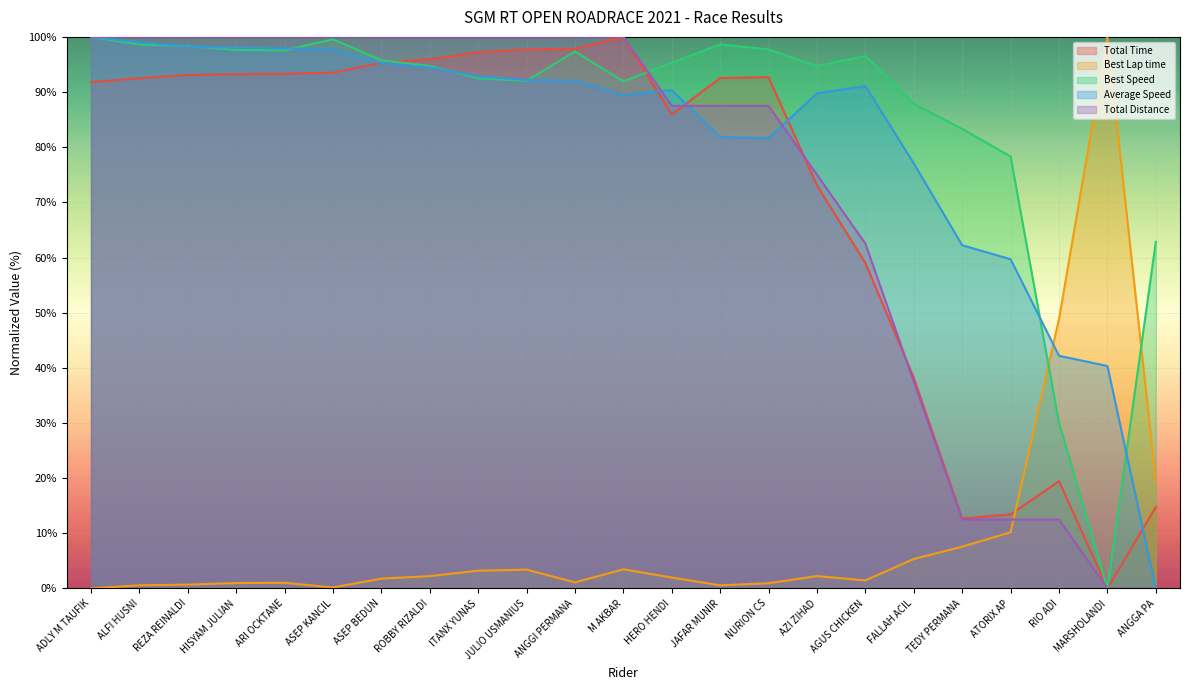

Reading left to right, list all the values displayed in this chart.

Total Time: 91.8	92.5	93.1	93.2	93.3	93.5	95.3	96.0	97.2	97.7	97.8	100.0	85.9	92.5	92.7	73.1	59.0	38.2	12.7	13.4	19.4	0.0	14.7
Best Lap time: 0.0	0.6	0.7	1.0	1.0	0.2	1.8	2.2	3.2	3.4	1.1	3.5	2.0	0.6	0.9	2.2	1.5	5.3	7.6	10.2	48.8	100.0	19.5
Best Speed: 100.0	98.6	98.3	97.6	97.5	99.6	95.7	94.7	92.5	92.1	97.3	91.9	95.3	98.6	97.7	94.7	96.5	87.9	83.3	78.3	30.0	0.0	62.8
Average Speed: 100.0	99.0	98.2	98.0	97.9	97.7	95.3	94.4	92.8	92.2	92.1	89.4	90.4	81.8	81.7	89.8	91.1	77.1	62.2	59.7	42.2	40.3	0.0
Total Distance: 100.0	100.0	100.0	100.0	100.0	100.0	100.0	100.0	100.0	100.0	100.0	100.0	87.5	87.5	87.5	75.0	62.5	37.5	12.5	12.5	12.5	0.0	0.0